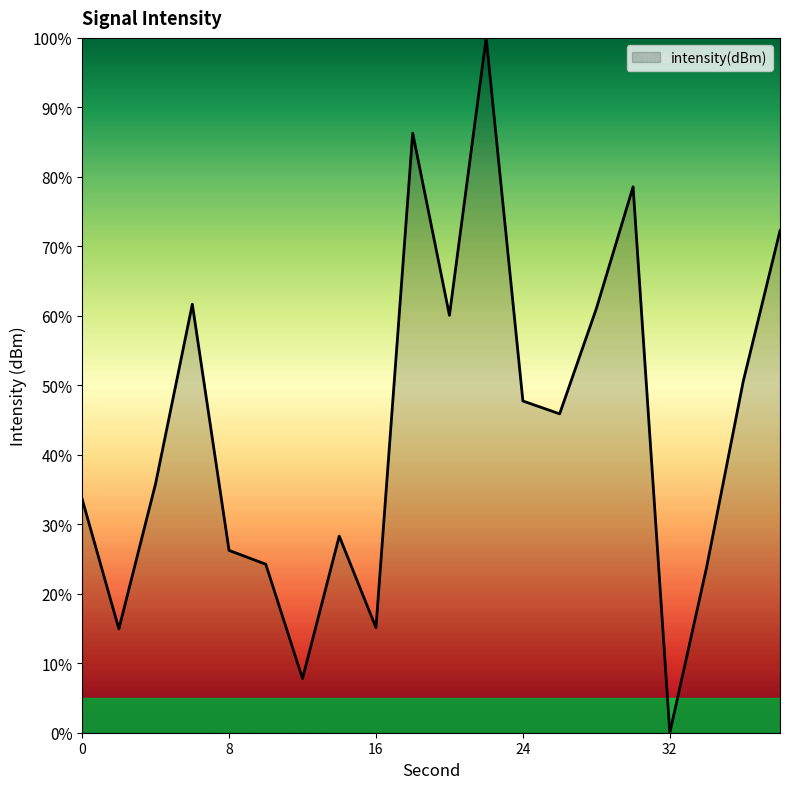

What is the greatest value displayed?

100.0